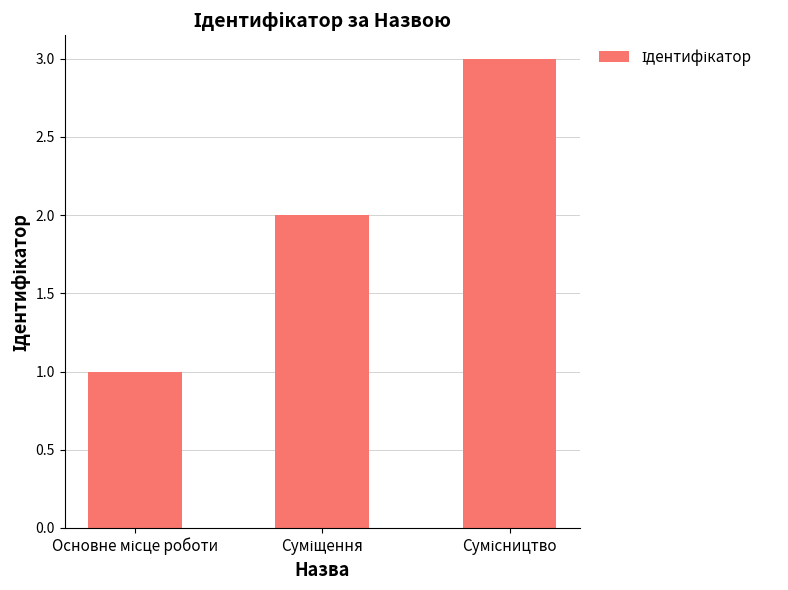

Reading right to left, transcribe all the data shown in this chart.

3	2	1